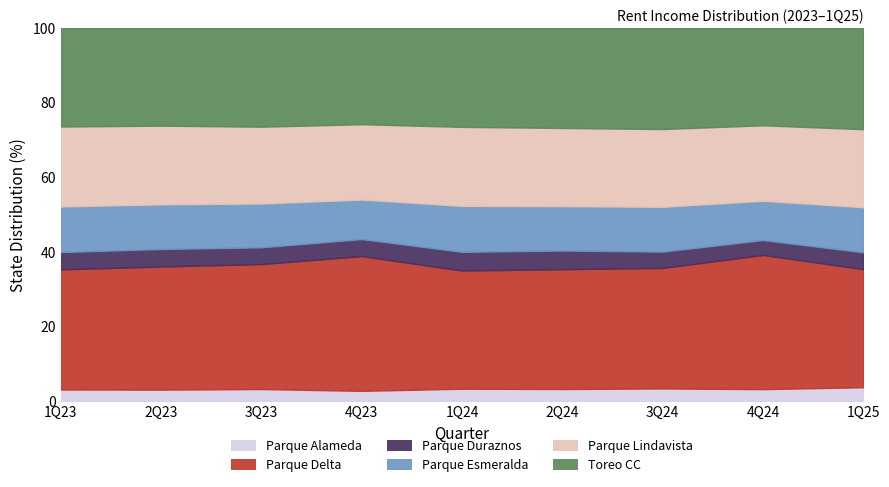

What position from the right is 3Q24?

3